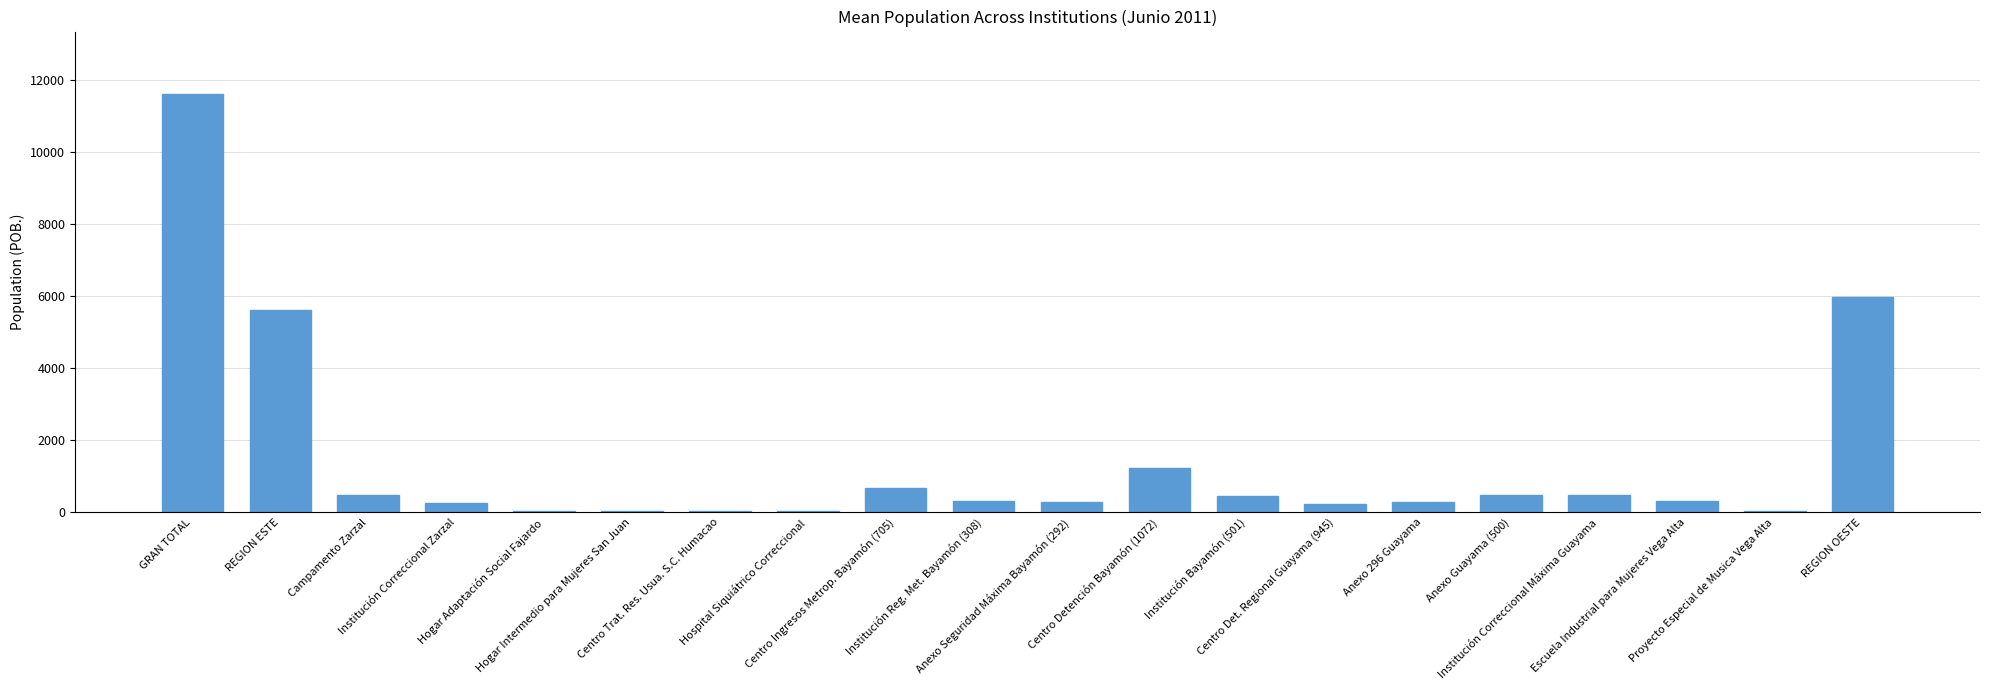

Approximately how many times larger is the value at Hogar Adaptación Social Fajardo compared to Campamento Zarzal?

0.1